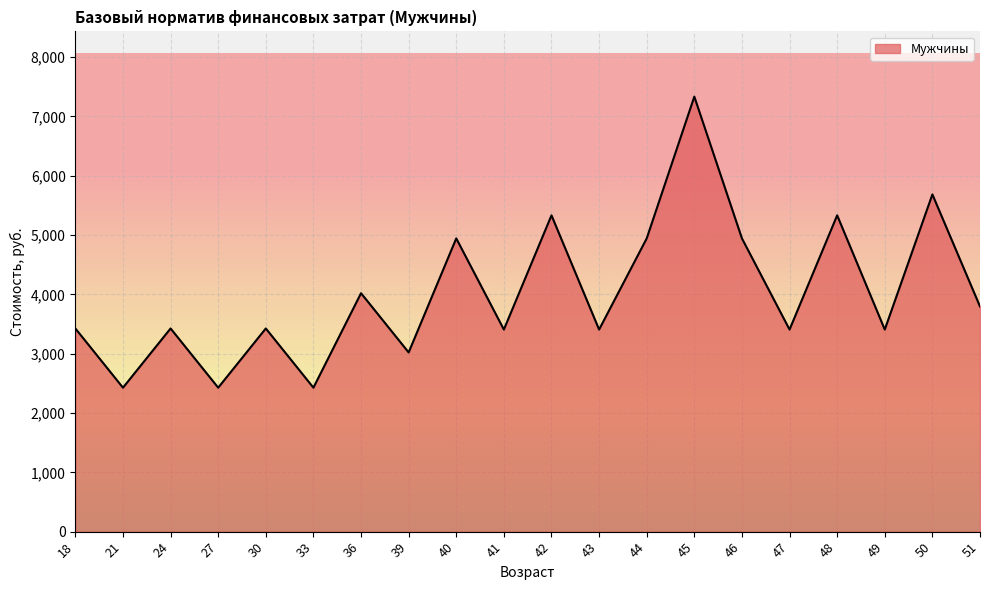

Is it true that the value at 48 is 5333.3?

True